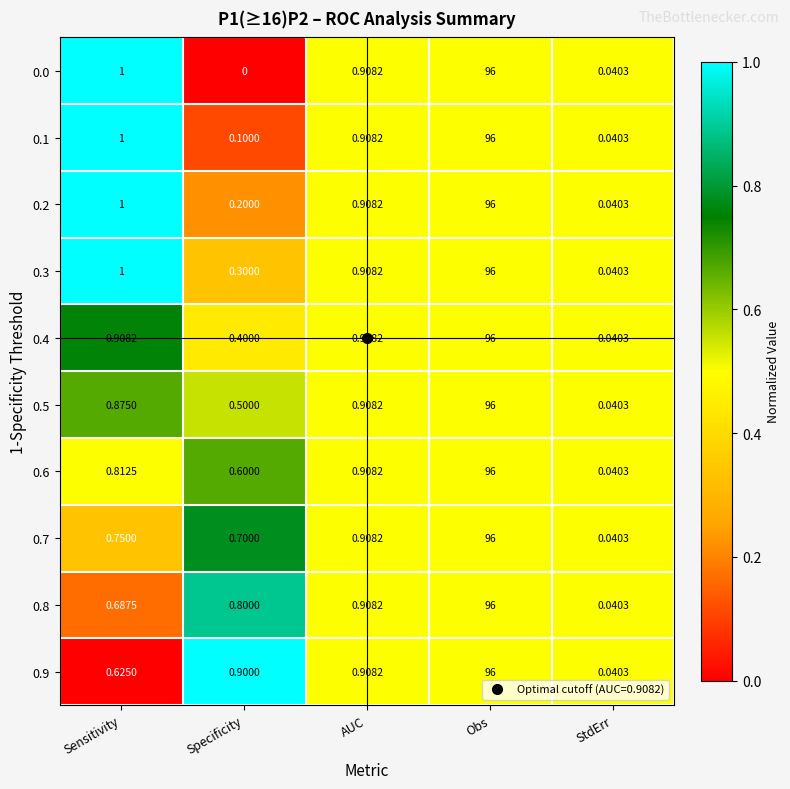

At which label is 0.3 closest to 48?

Sensitivity